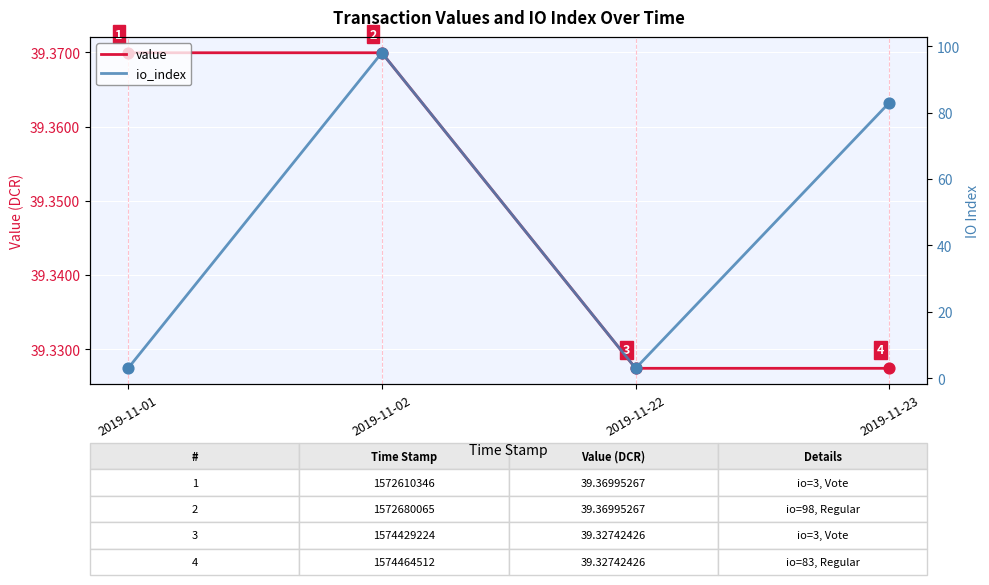

Which series contains the highest Y value?

io_index